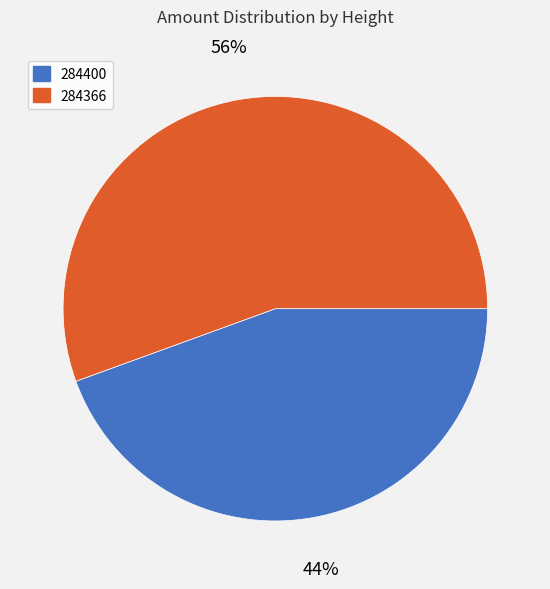

To the nearest percent, what is the average slice percentage?

50%